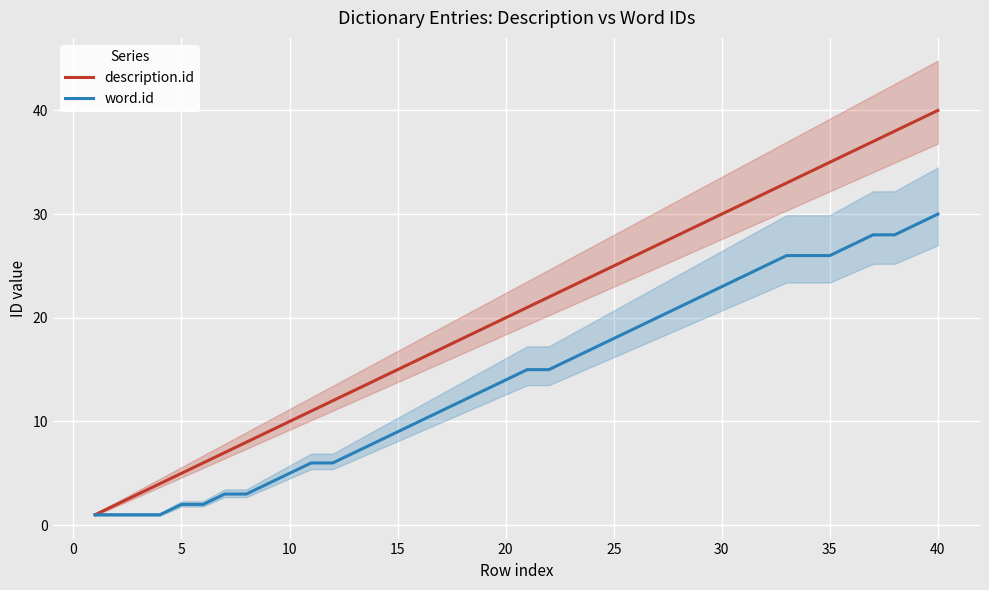

What is the difference between the second highest and second lowest values in the description.id series?

37